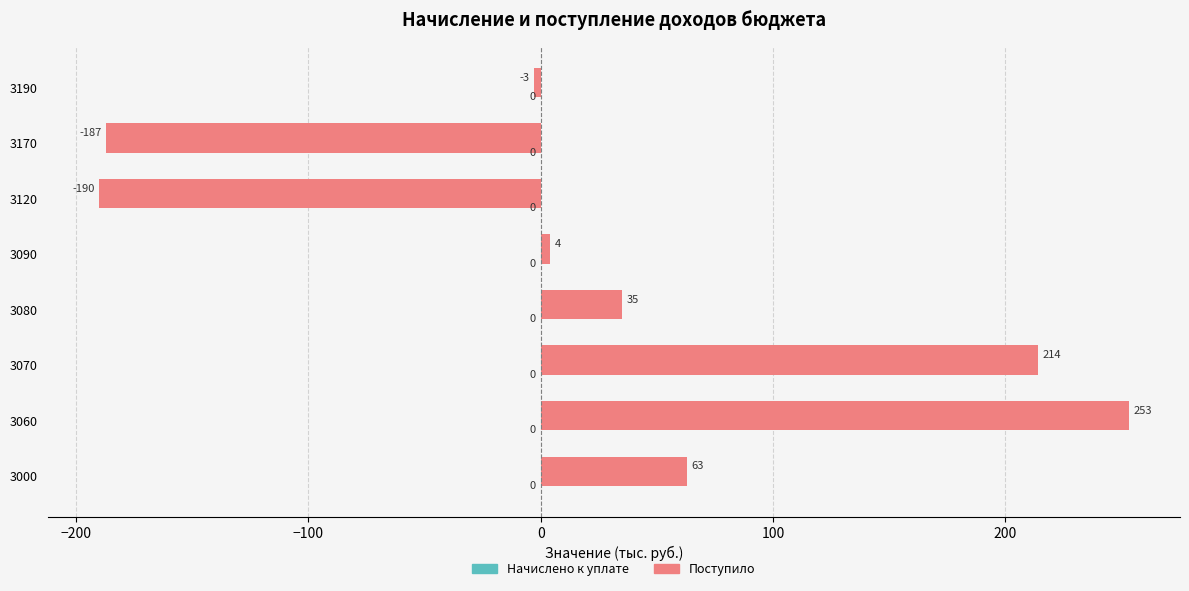

What is the greatest value displayed?

253.0